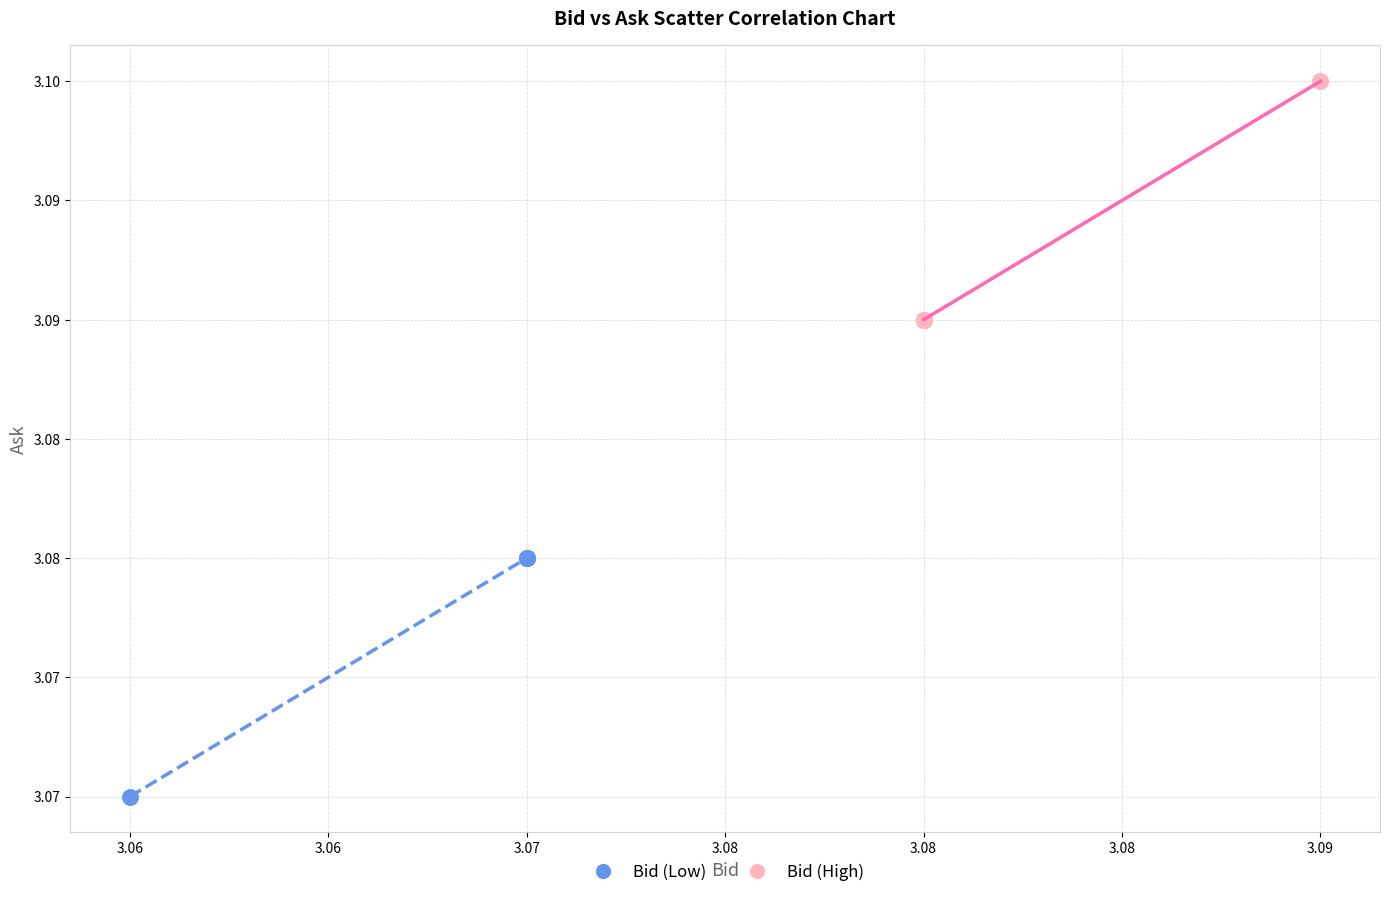

Which series contains the lowest Y value?

Bid (Low)